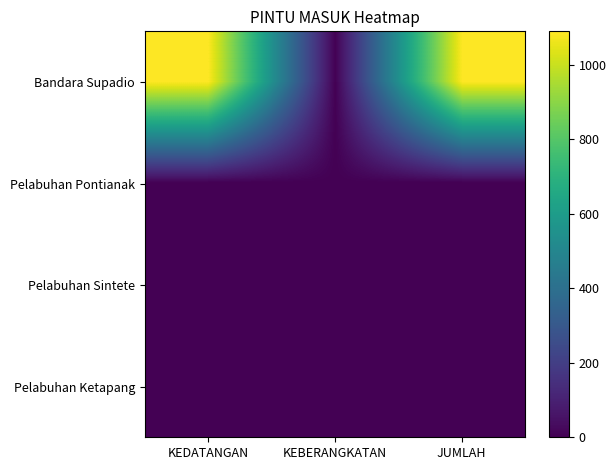

Which has a higher value, JUMLAH or KEDATANGAN?

JUMLAH